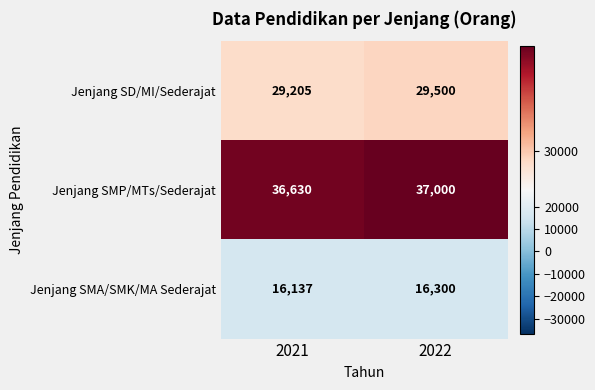

How many categories are shown in the chart?

2